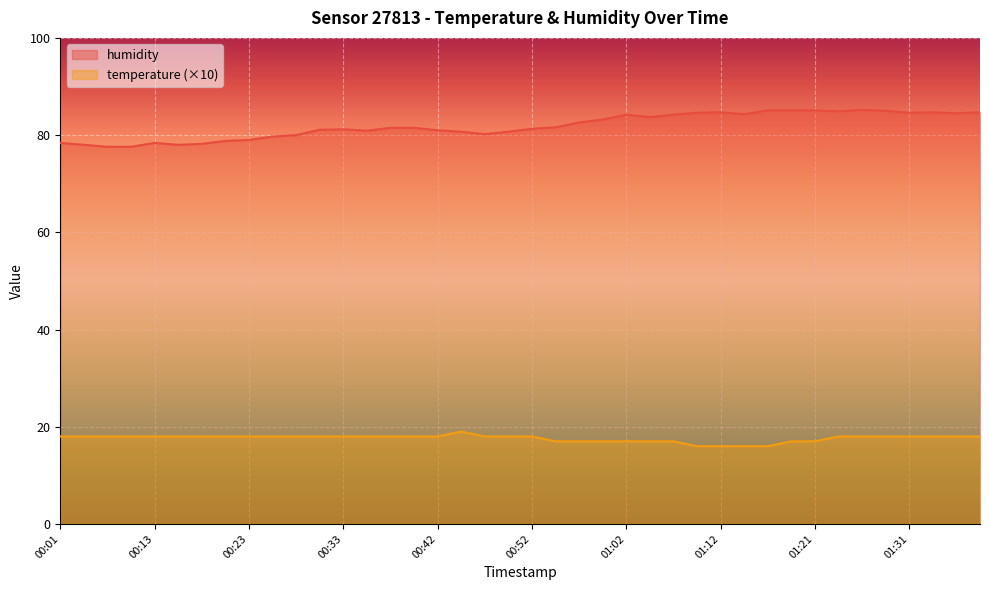

What position from the left is 01:36?

39